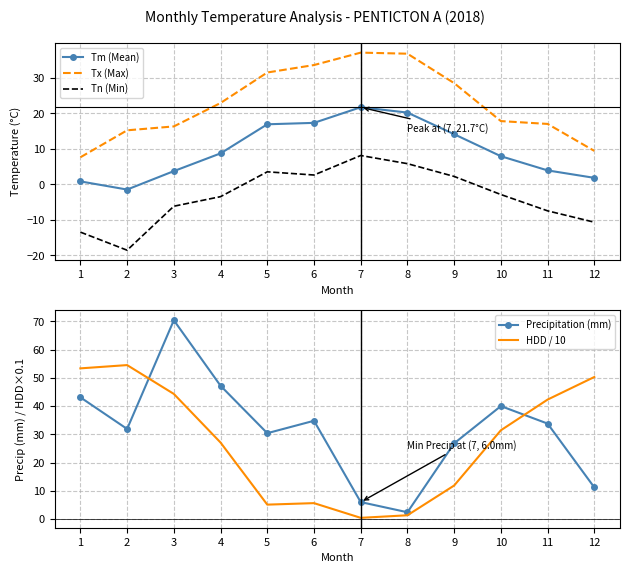

Where is Tn (Min) nearest to the value -5?

3